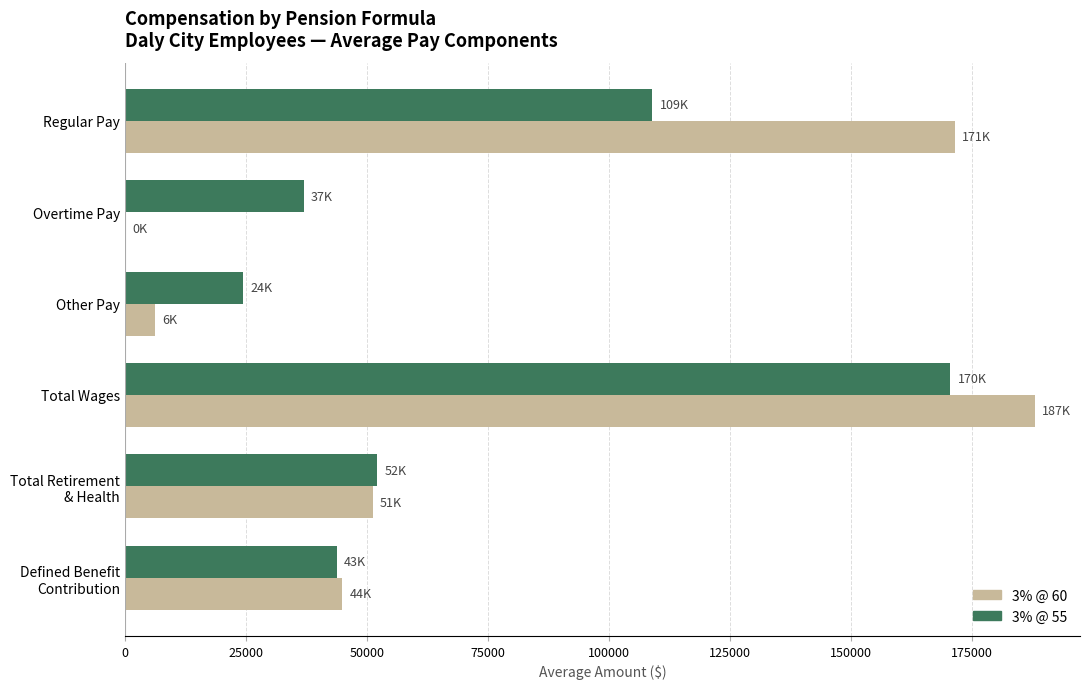

What is the greatest value displayed?

187909